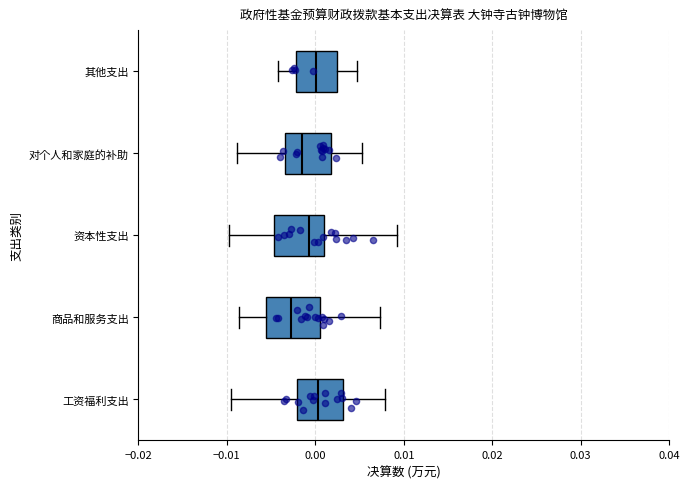

Reading bottom to top, transcribe this box plot: for each box, give where its median line is, the range the box spans, and where its two whiskers end, as read against the x-axis. The values are not printed on the chart, so give them approximately, as read against the axis.

工资福利支出: median 0.000, box -0.002 to 0.003, whiskers -0.010 to 0.008
商品和服务支出: median -0.003, box -0.006 to 0.001, whiskers -0.009 to 0.007
资本性支出: median -0.001, box -0.005 to 0.001, whiskers -0.010 to 0.009
对个人和家庭的补助: median -0.002, box -0.003 to 0.002, whiskers -0.009 to 0.005
其他支出: median 0.000, box -0.002 to 0.002, whiskers -0.004 to 0.005